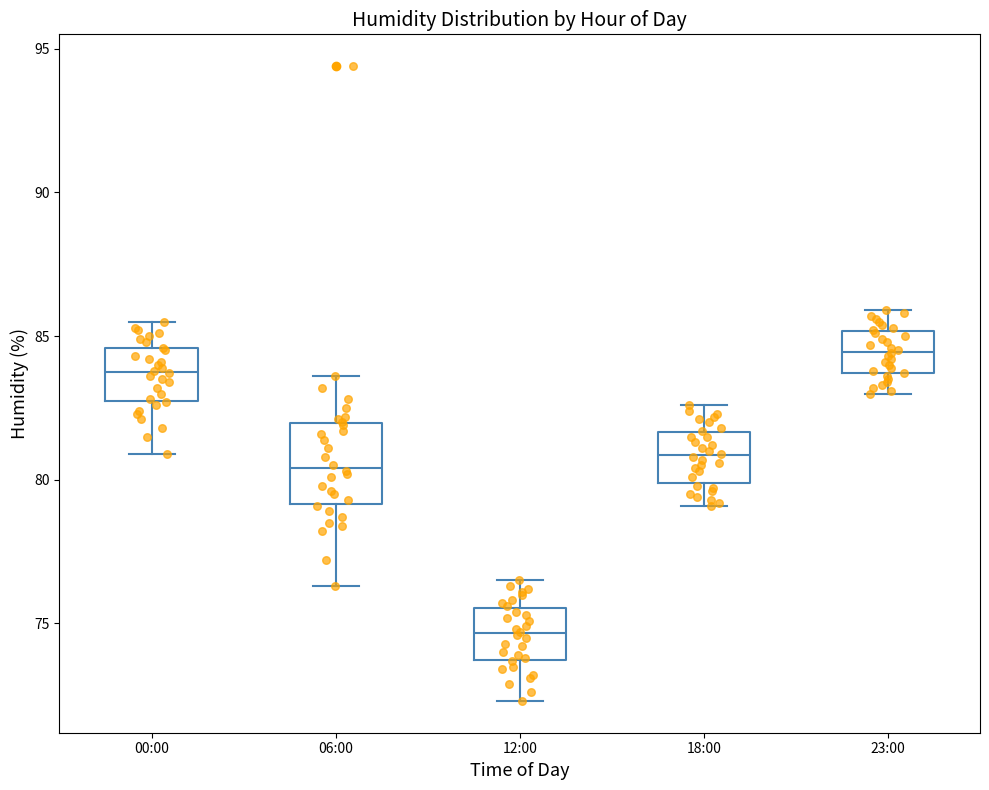

Reading left to right, read every box against the y-axis: the position of its median line, the range the box covers, and the ends of its whiskers. The values are not printed on the chart, so give them approximately, as read against the axis.

00:00: median 84.0, box 82.5 to 84.5, whiskers 81.0 to 85.5
06:00: median 80.5, box 79.0 to 82.0, whiskers 76.5 to 83.5
12:00: median 74.5, box 73.5 to 75.5, whiskers 72.5 to 76.5
18:00: median 81.0, box 80.0 to 81.5, whiskers 79.0 to 82.5
23:00: median 84.5, box 83.5 to 85.0, whiskers 83.0 to 86.0